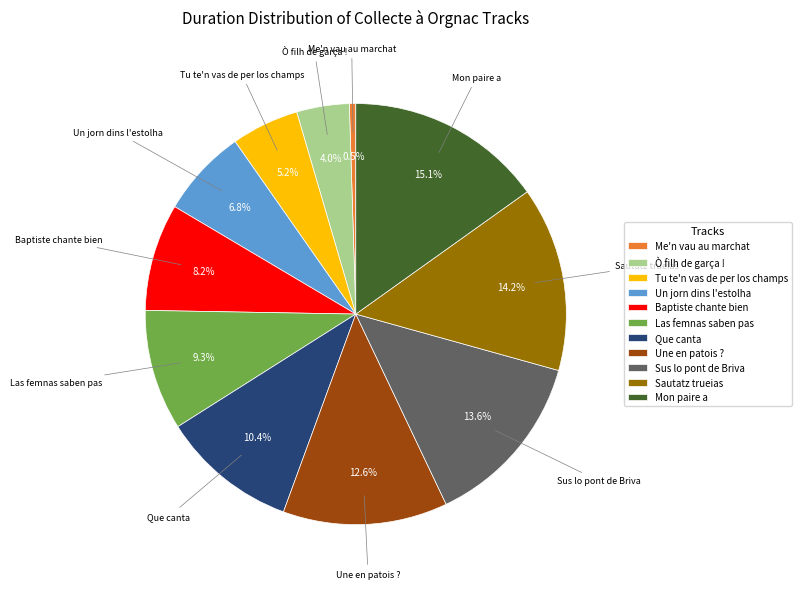

How many segments does this pie chart have?

11